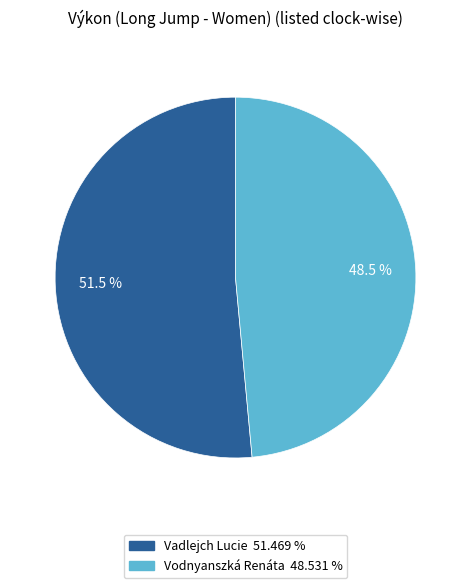

Which category accounts for the majority?

Vadlejch Lucie